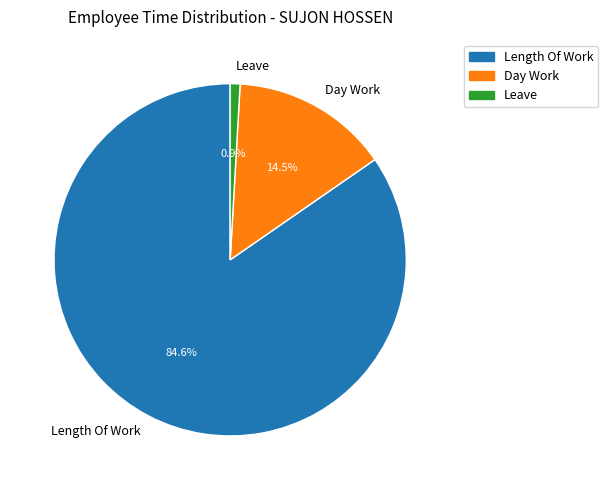

Rank the categories by value from lowest to highest.

Leave, Day Work, Length Of Work